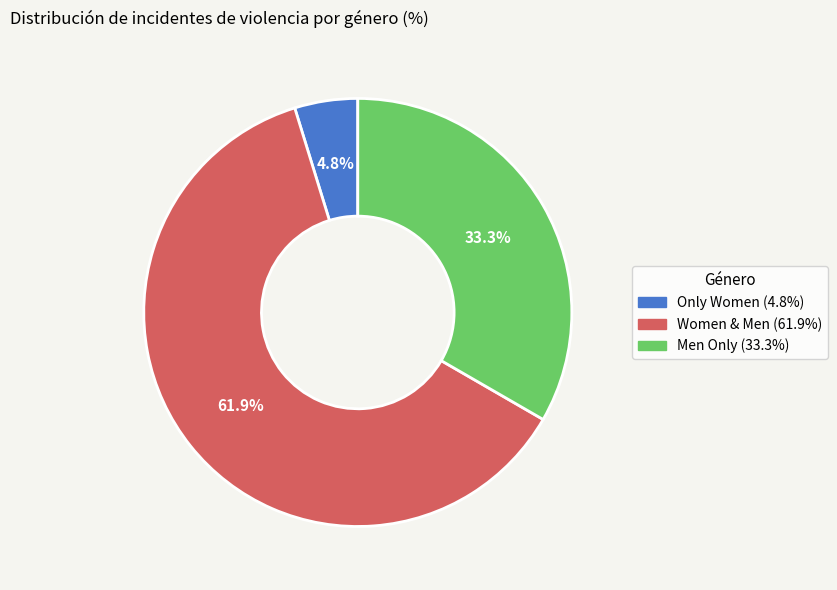

Count the number of slices in the pie.

3